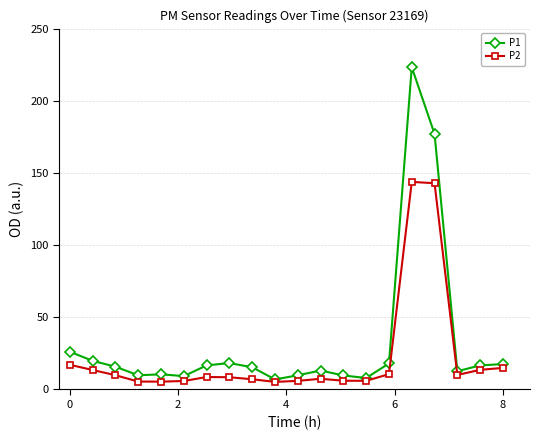

What is the maximum value shown in the chart?

223.3